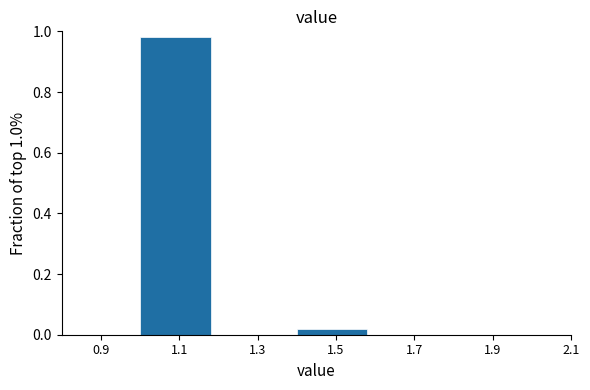

Which range on the x-axis has the tallest bar?

1.0 to 1.2